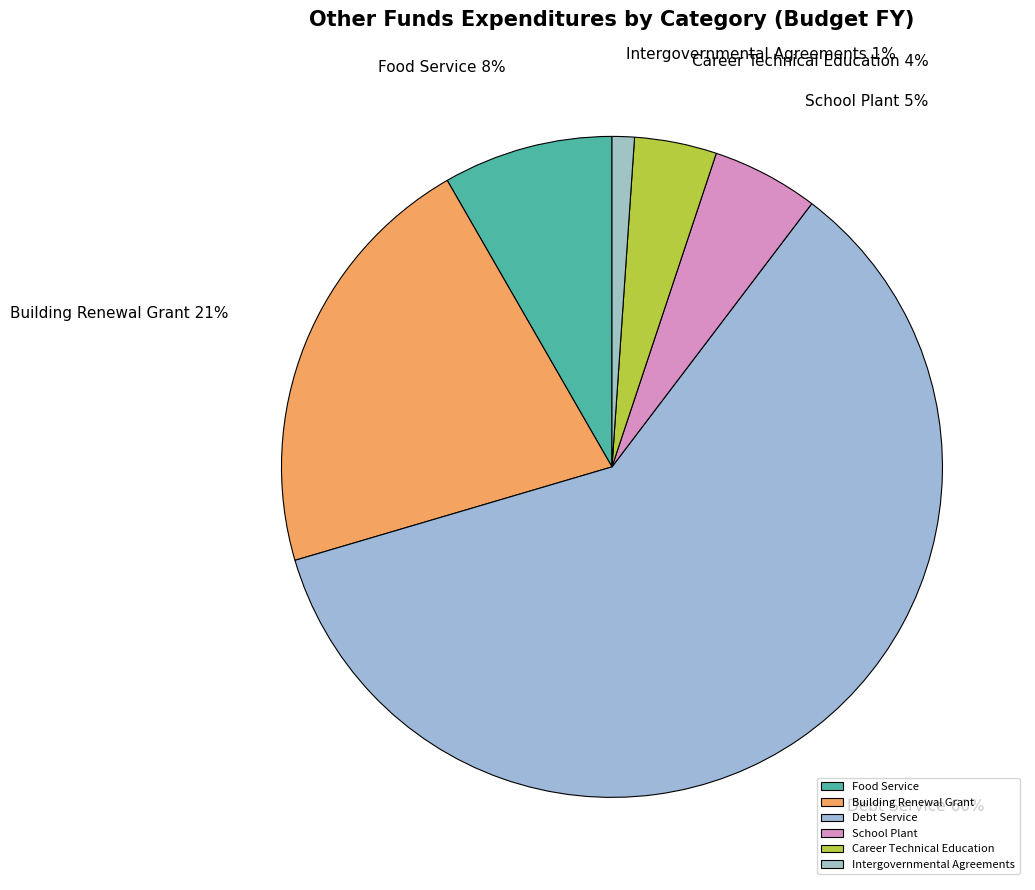

How many segments does this pie chart have?

6